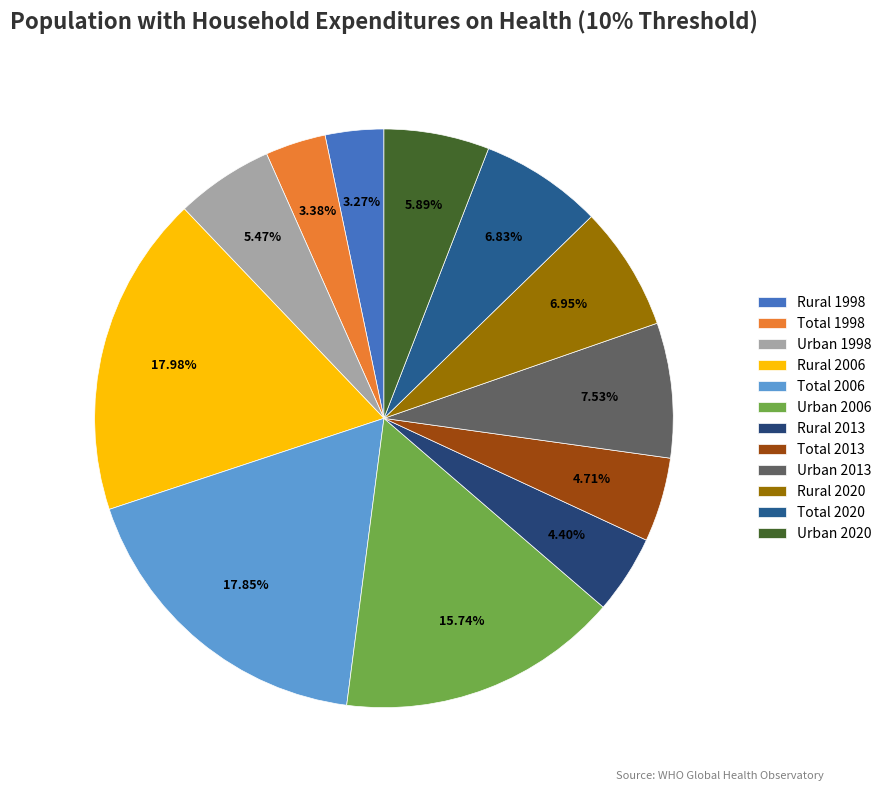

How many slices are in this pie chart?

12